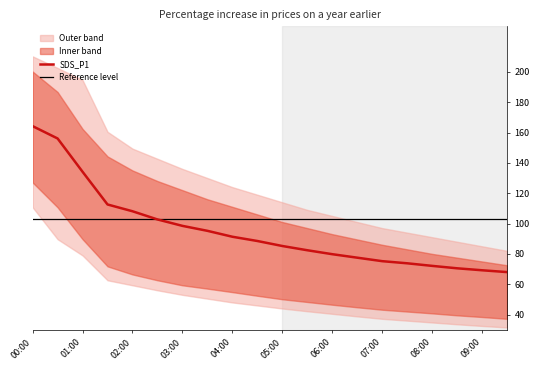

At which label is band_lower1 closest to 82?

01:00